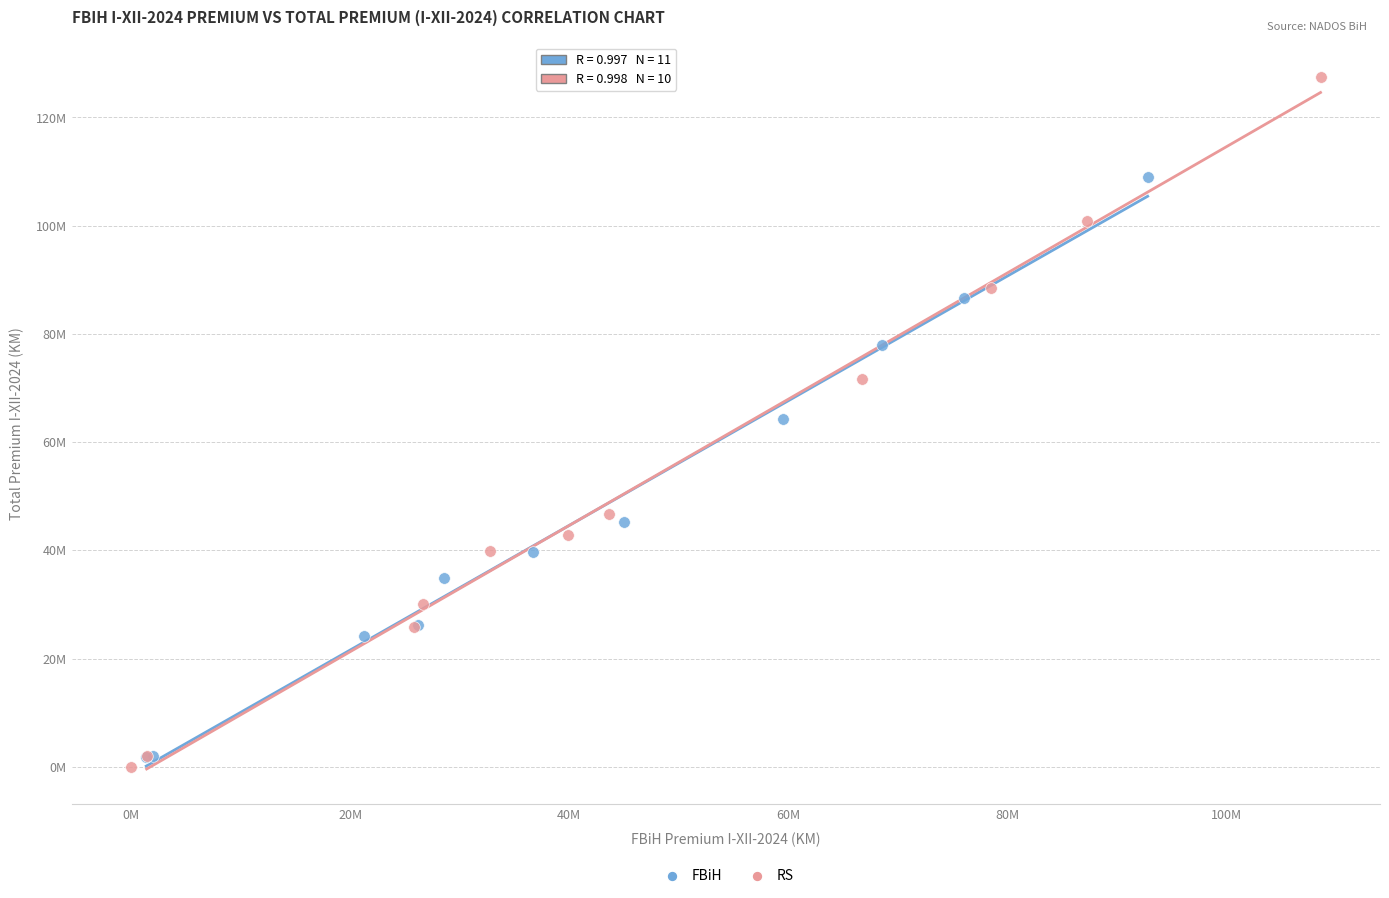

Which series contains the lowest Y value?

RS